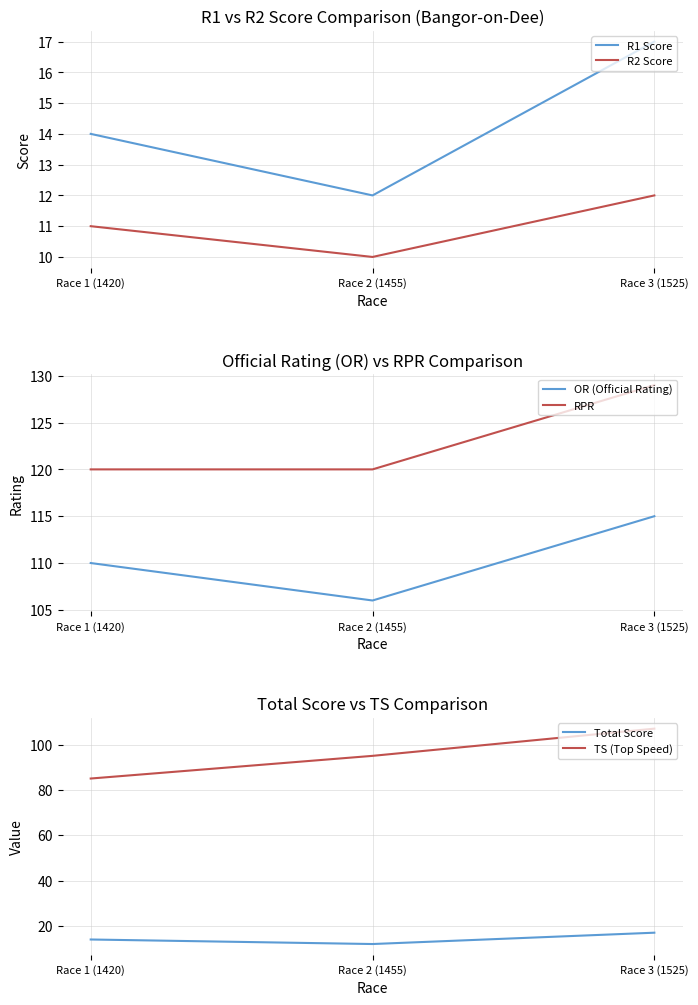

Which series has the largest range (max minus min)?

TS (Top Speed)